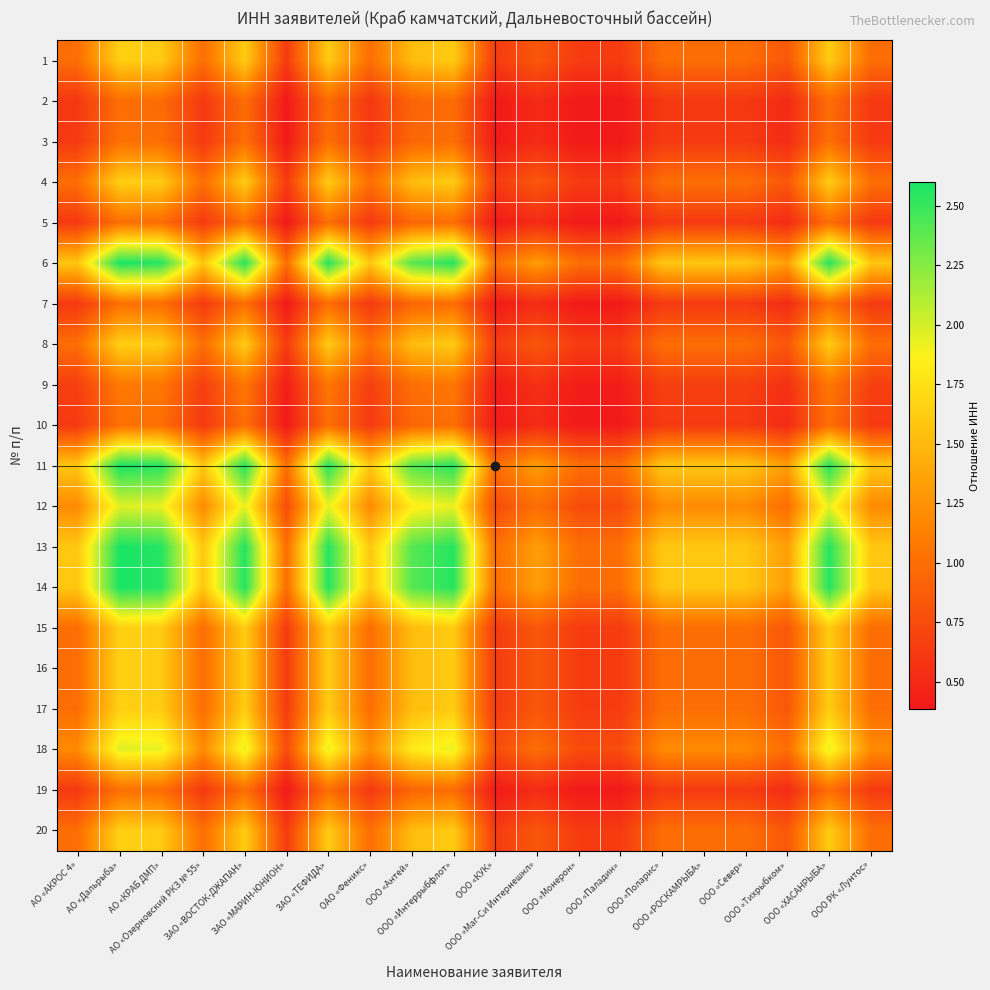

What is the spread (max minus min) of values at АО «КРАБ ДМП»?

1.6